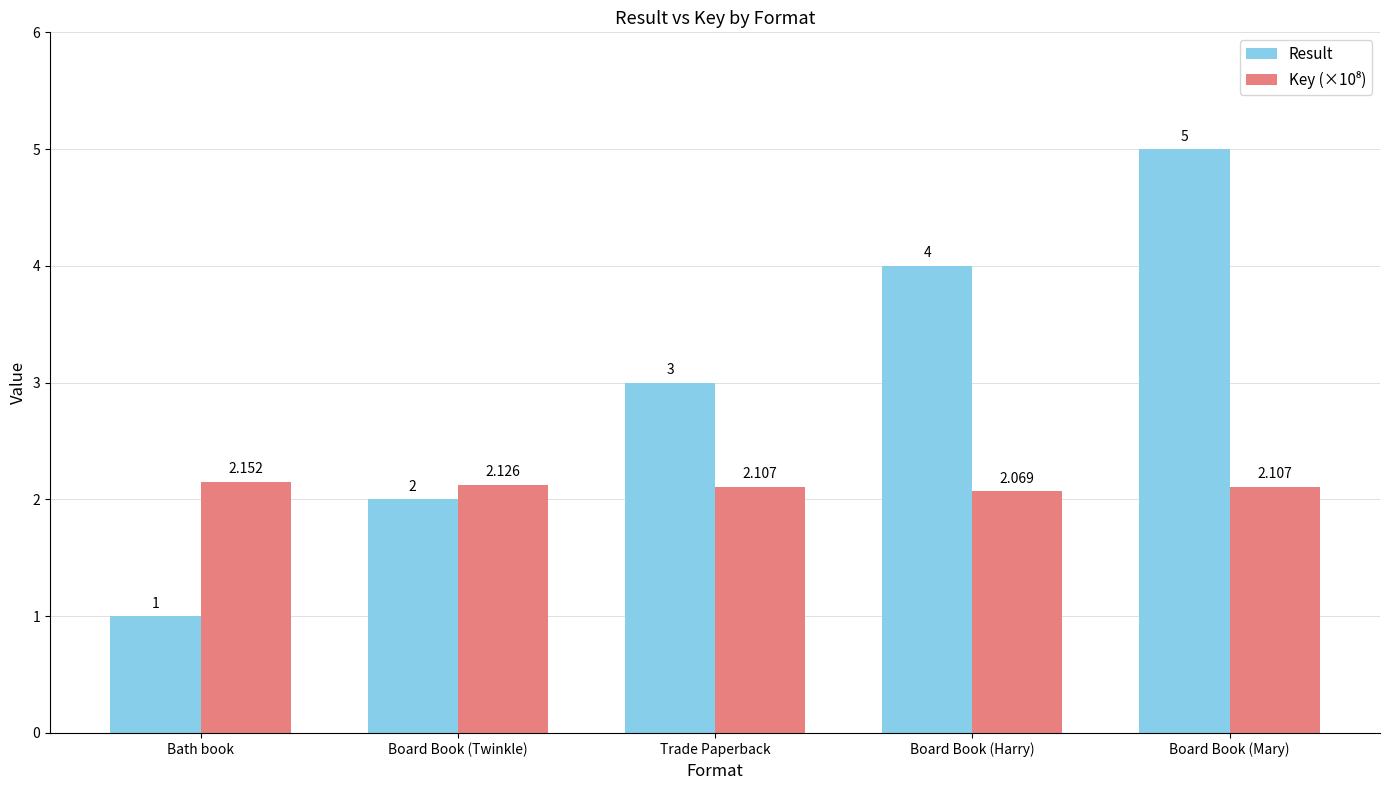

At which category is the sum across all series the highest?

Board Book (Mary)